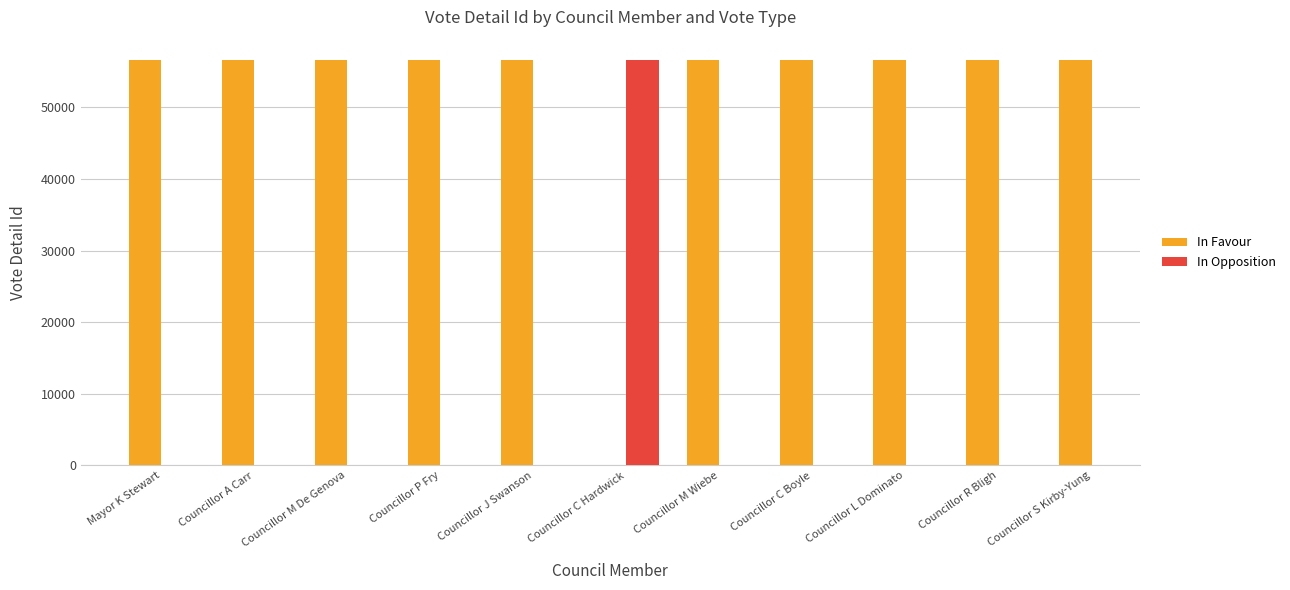

Count the number of values greater than 56613.

4